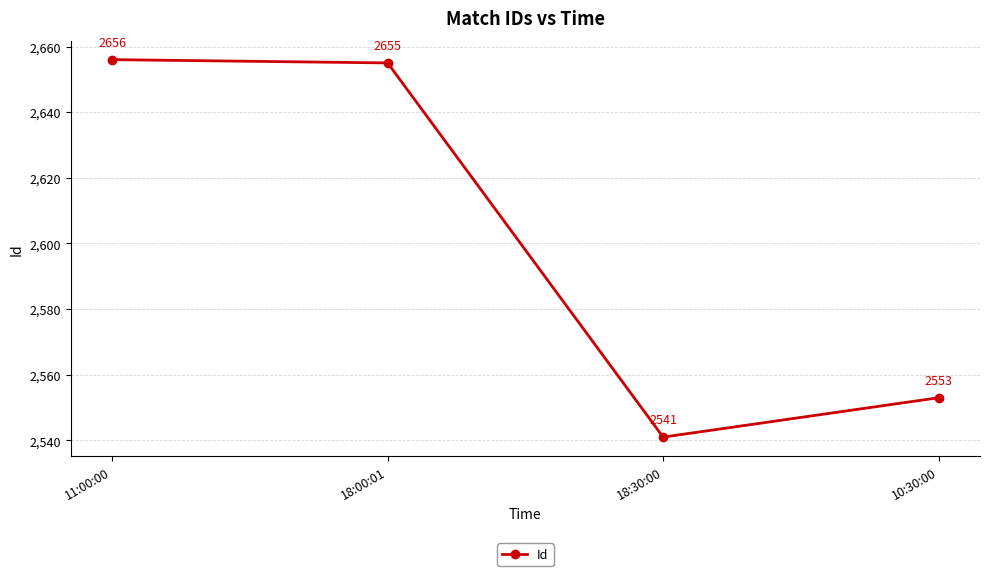

Reading left to right, extract all data points from this chart.

2656	2655	2541	2553